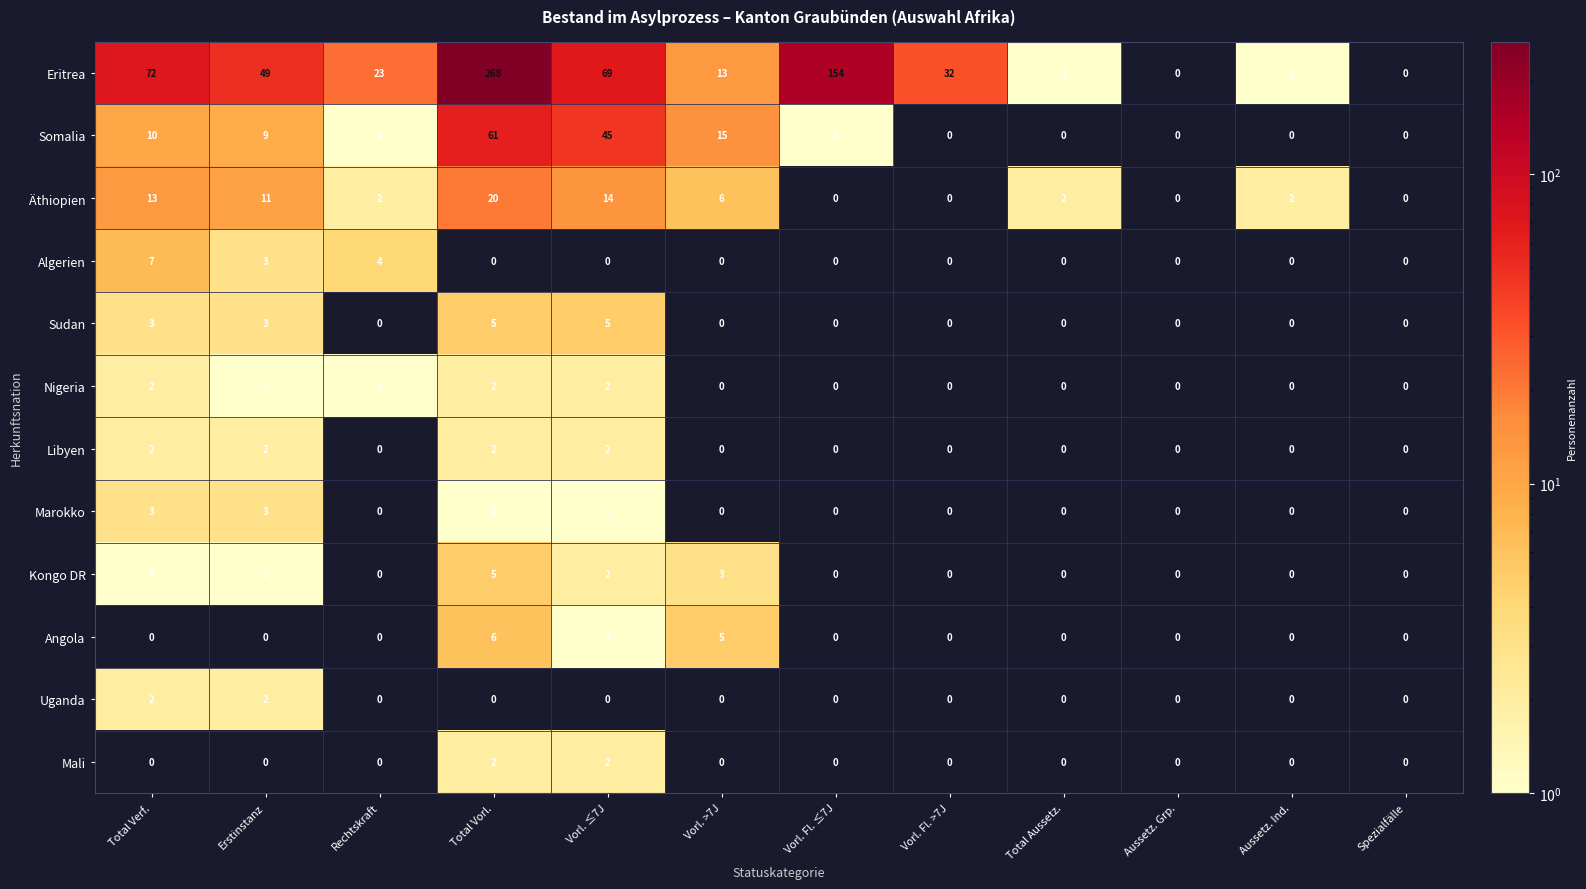

The Libyen series shows 3 at Vorl. ≤7J. True or false?

False